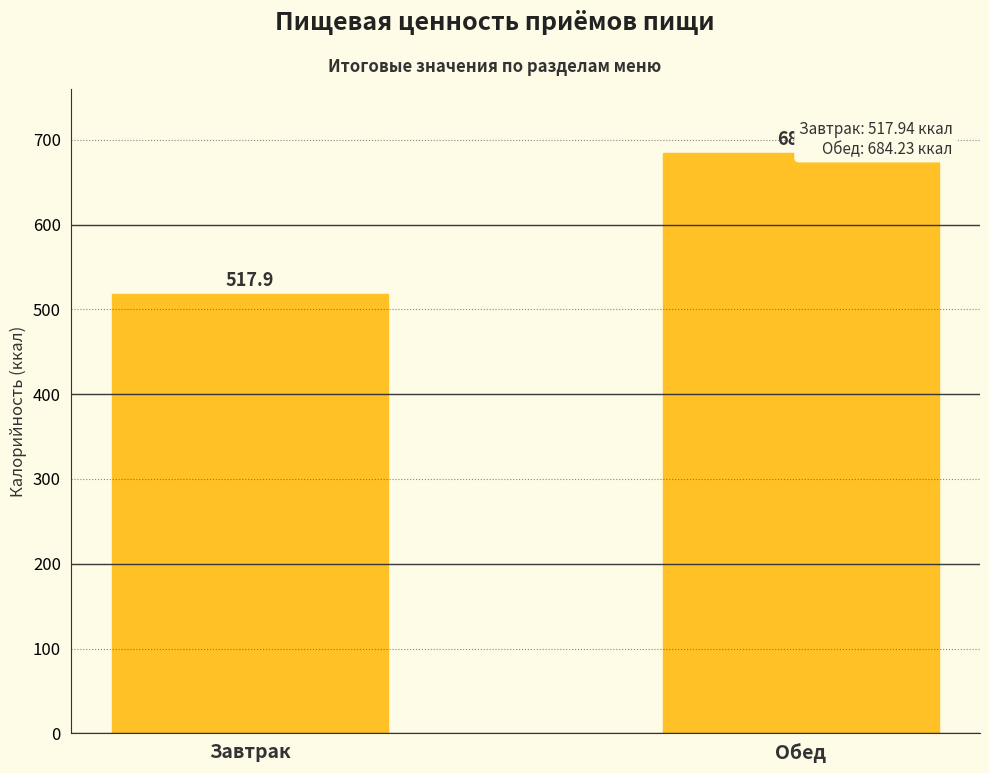

How many data points does each series have?

2